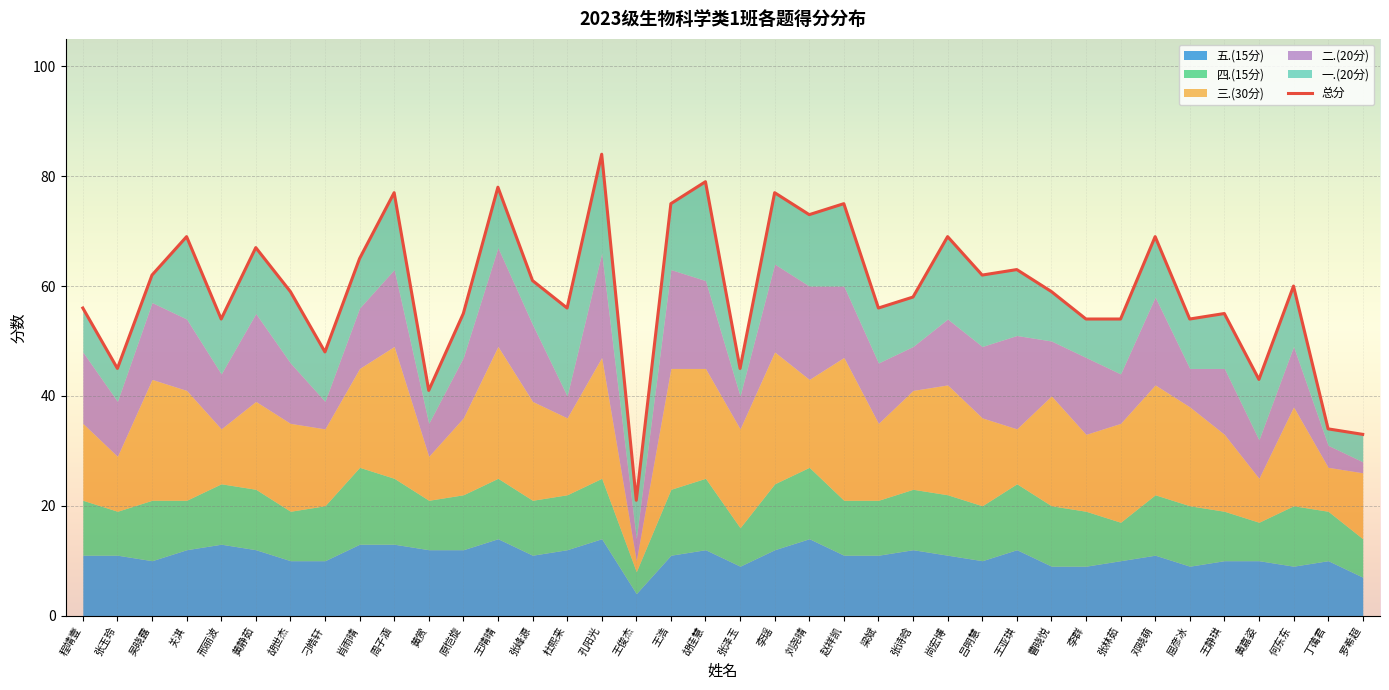

Which label corresponds to the largest value in the chart?

孔阳光